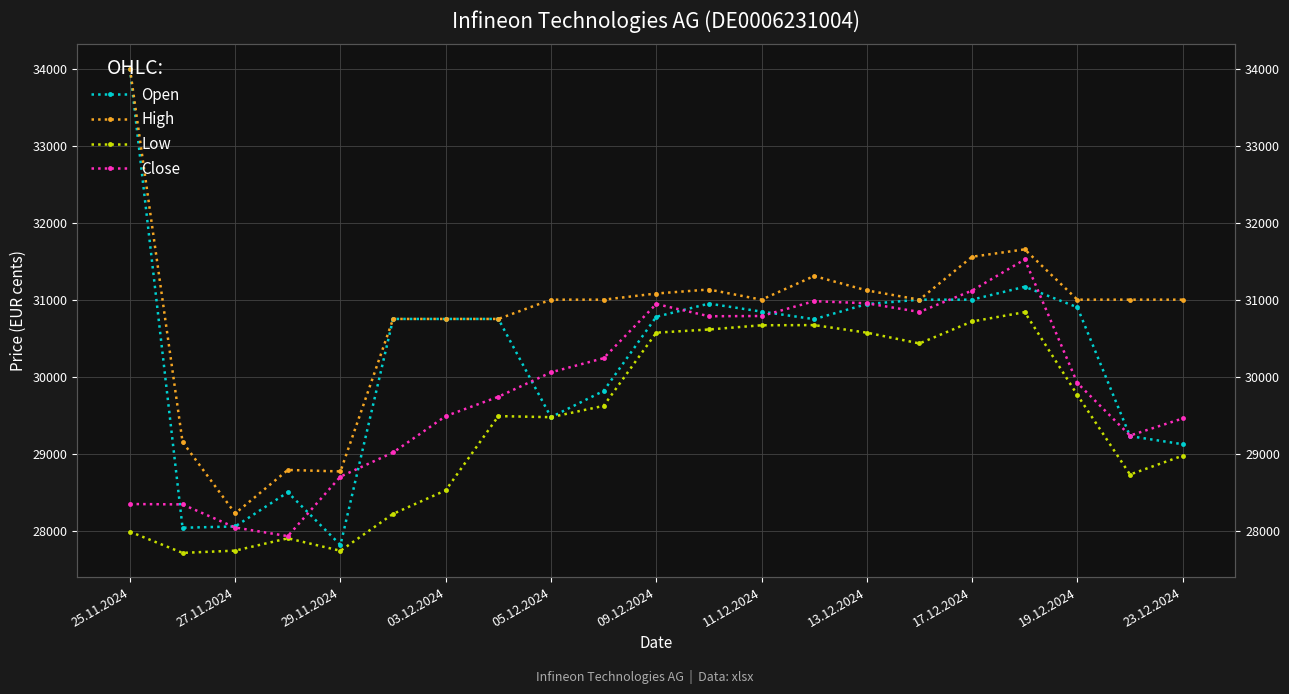

Which category has the highest value in the Open series?

25.11.2024